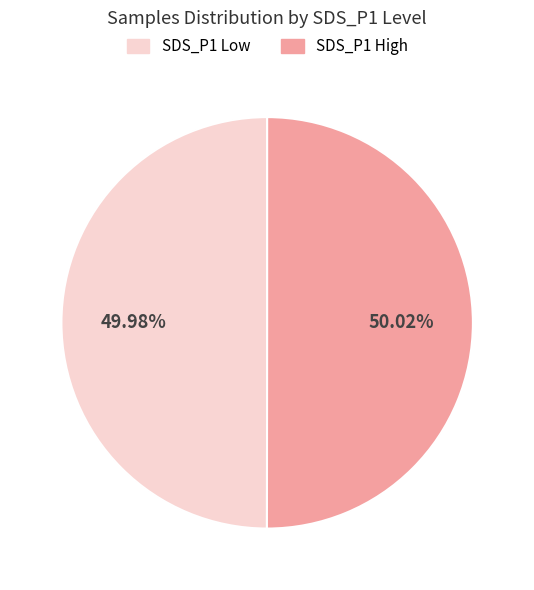

Is there any slice that represents more than half of the pie?

Yes